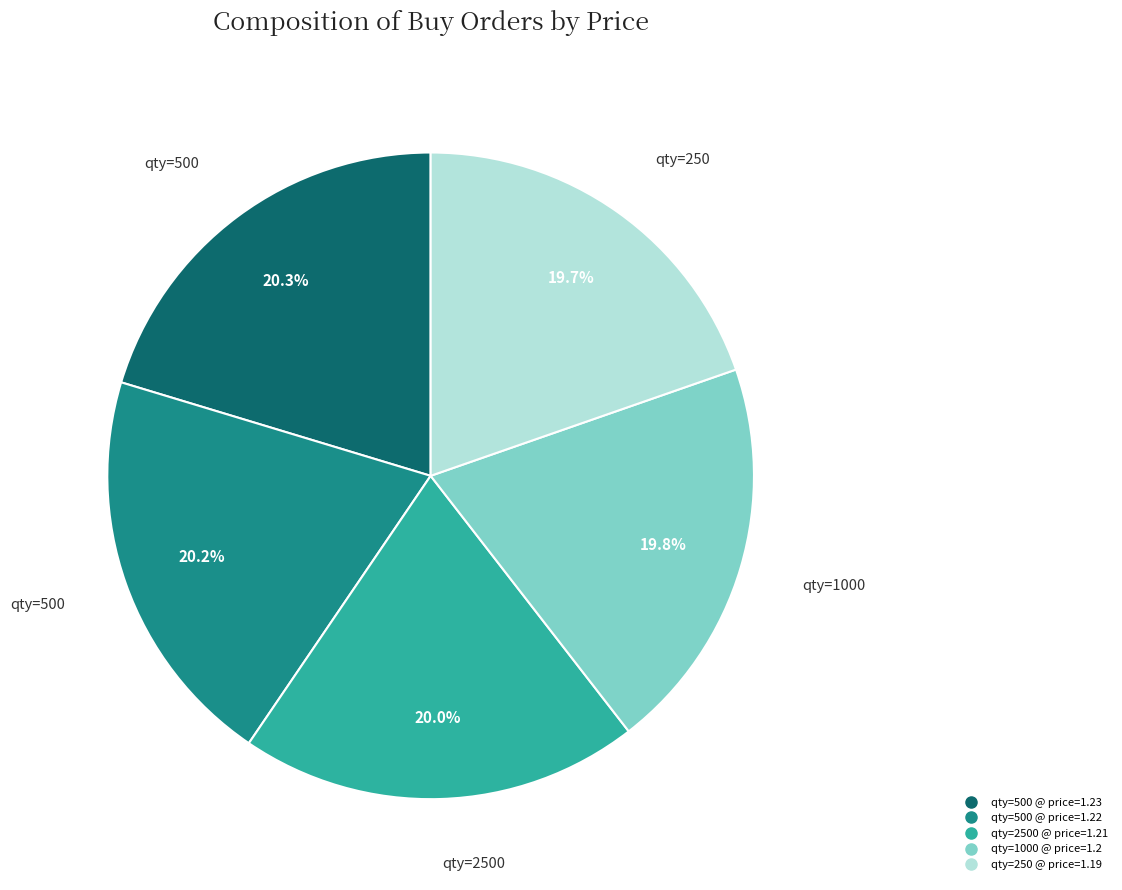

Is there any slice that represents more than half of the pie?

No